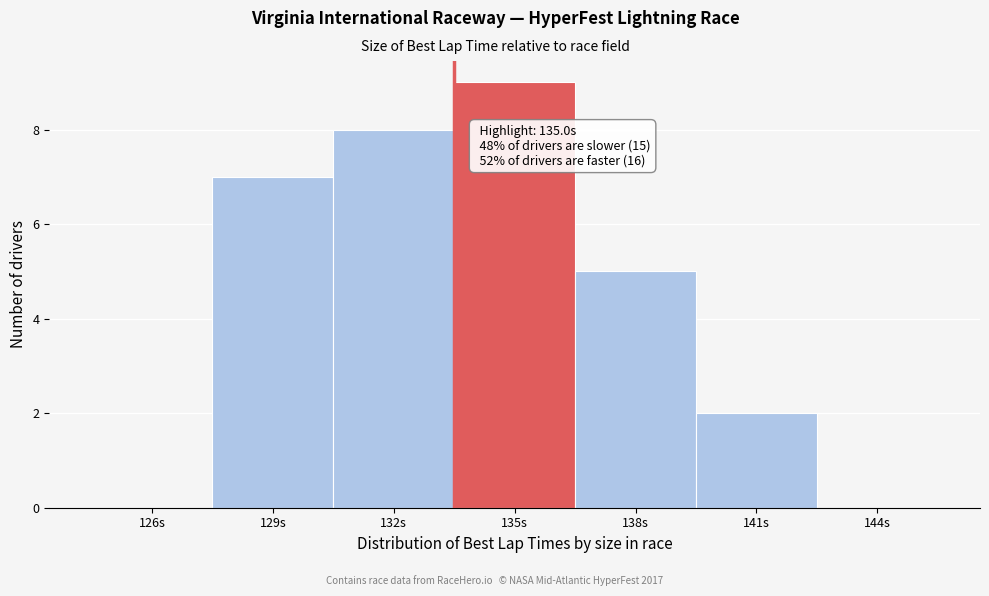

Reading right to left, extract all data points from this chart.

144s=0	141s=2	138s=5	135s=9	132s=8	129s=7	126s=0